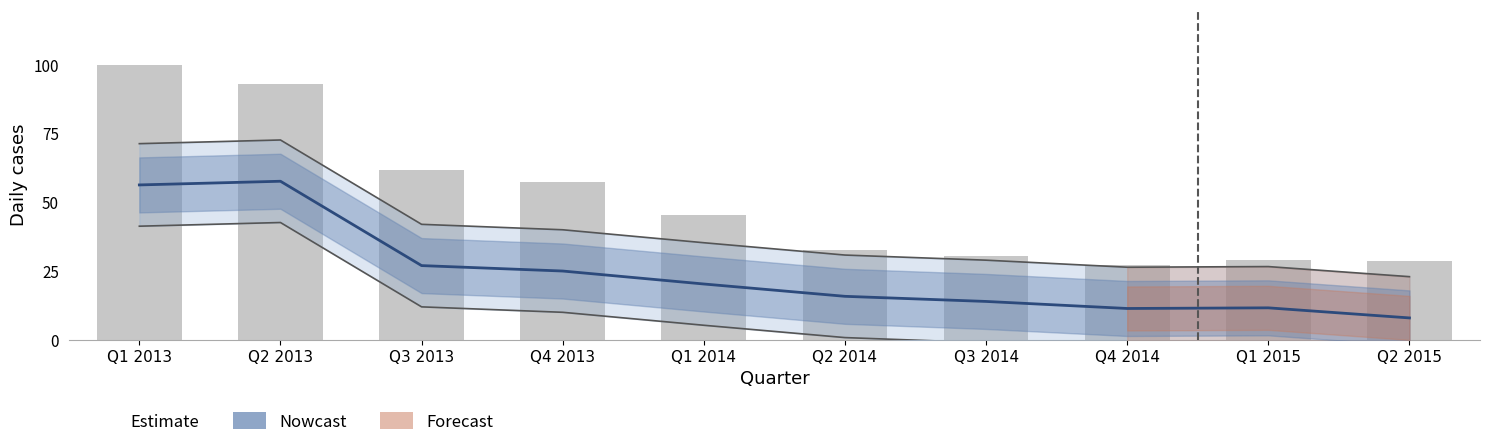

What is the average value of the Estimate series?

24.6